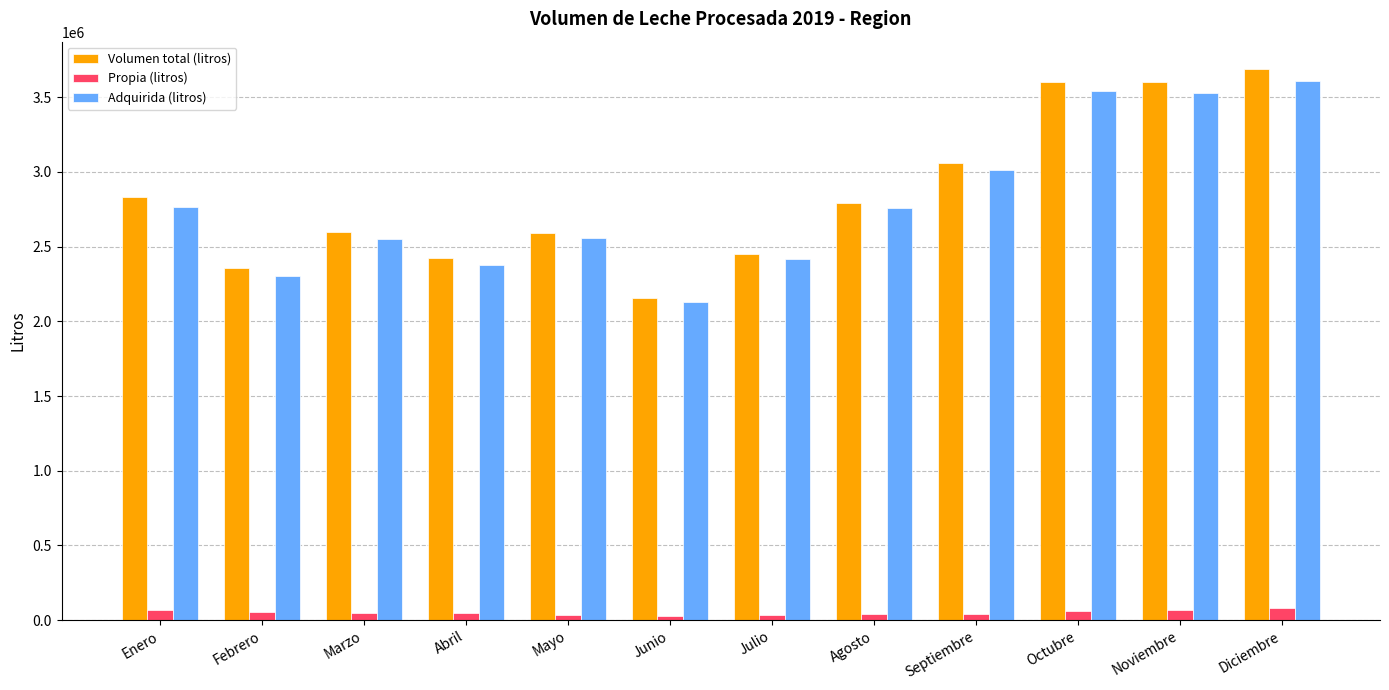

Which series has the largest range (max minus min)?

Volumen total (litros)